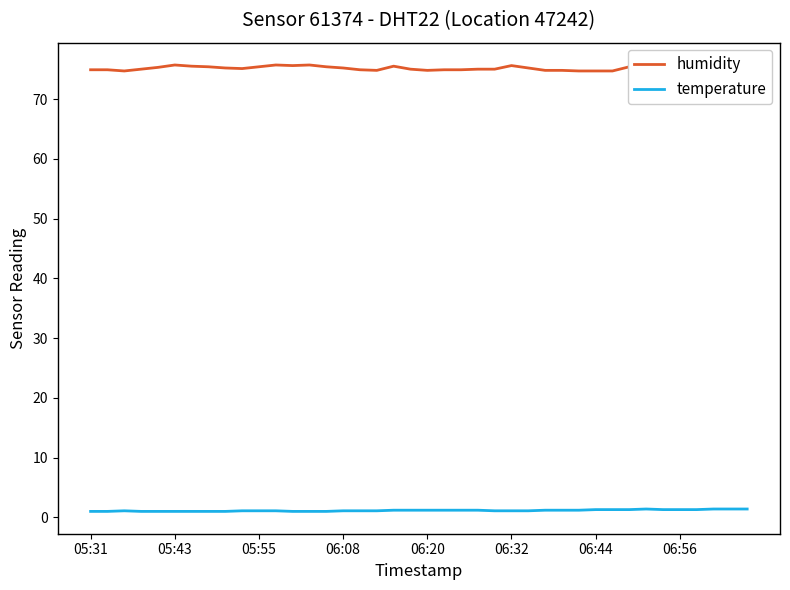

The temperature series shows 1.7 at 8. True or false?

False